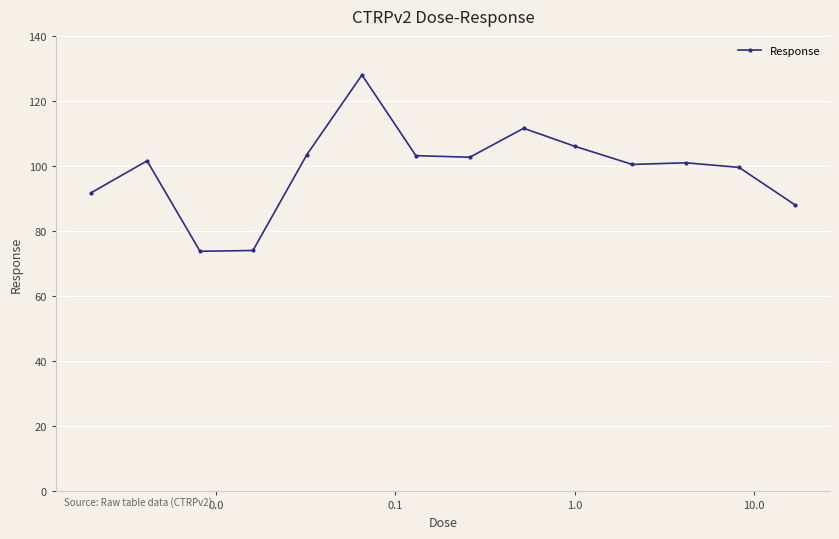

What is the value of the 9th point from the left?

111.6